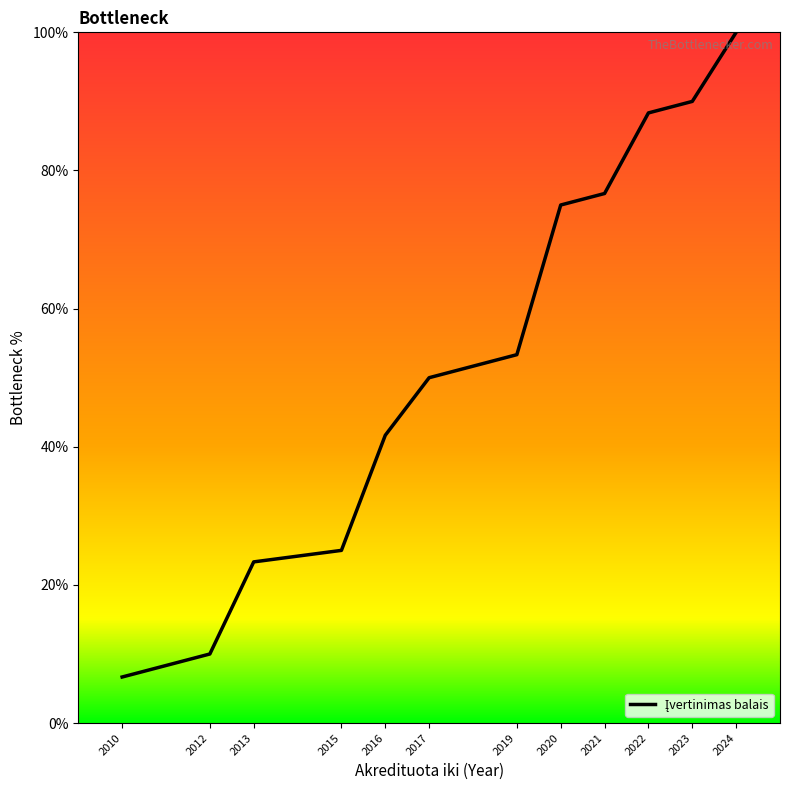

What is the maximum value shown in the chart?

100.0